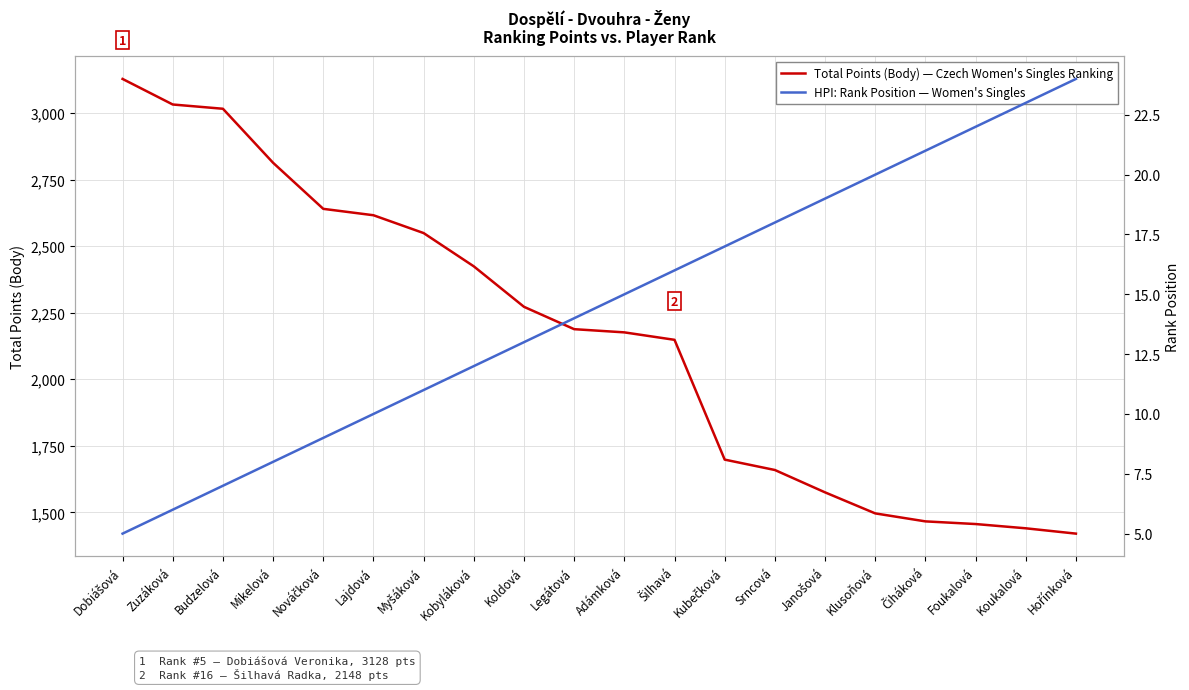

The value of HPI: Rank Position — Women's Singles at Šilhavá is 16. True or false?

True